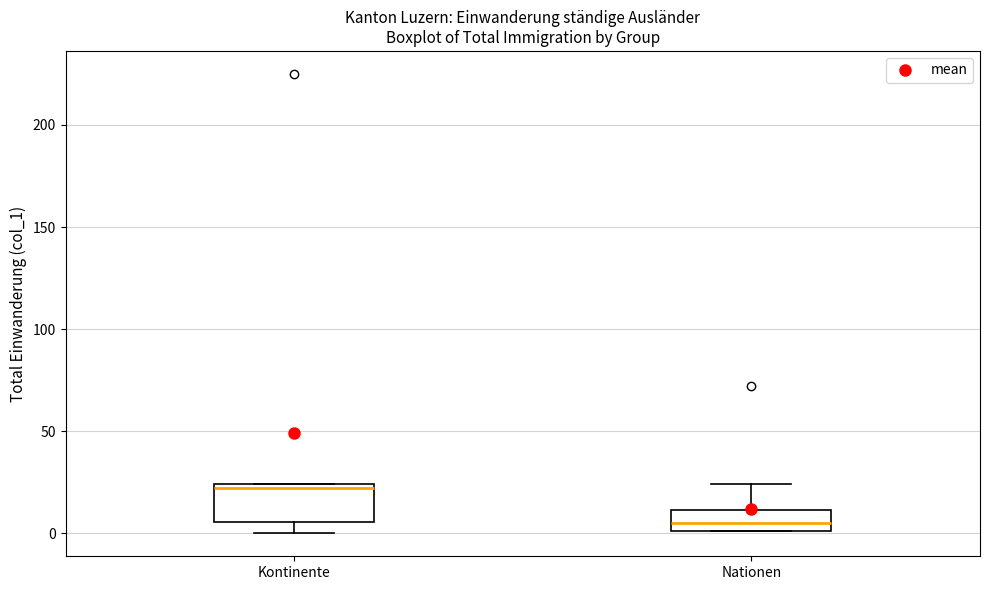

Reading left to right, transcribe this box plot: for each box, give where its median line is, the range the box spans, and where its two whiskers end, as read against the y-axis. The values are not printed on the chart, so give them approximately, as read against the axis.

Kontinente: median 20, box 5 to 25, whiskers 0 to 25
Nationen: median 5, box 0 to 10, whiskers 0 to 25